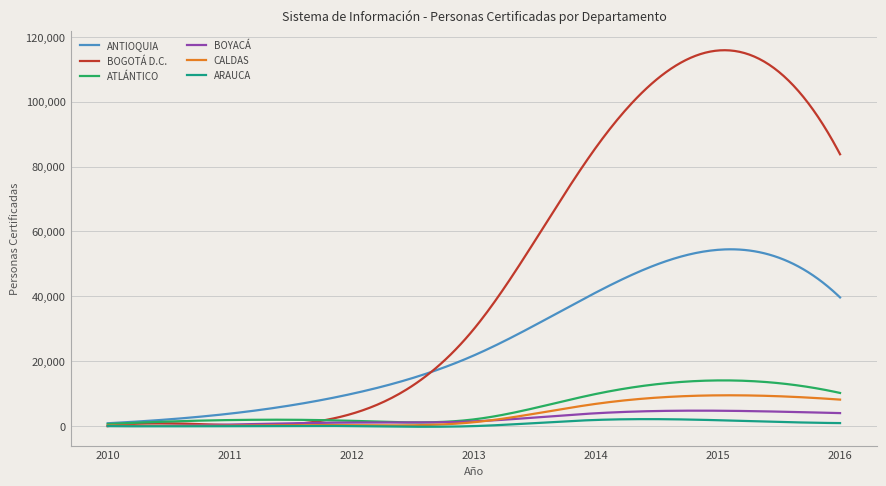

What is the highest value of the ANTIOQUIA series?

54503.9